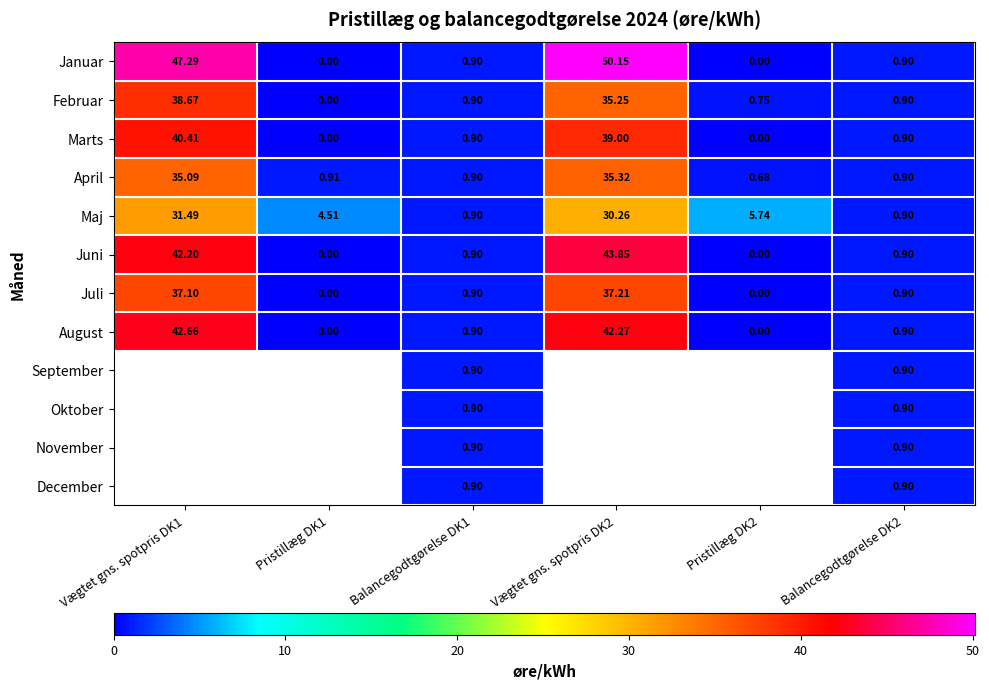

What is the total value across all series at Balancegodtgørelse DK2?

10.8